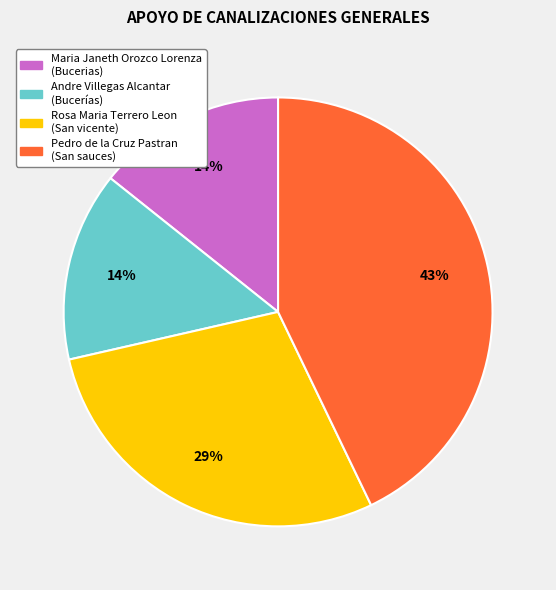

To the nearest percent, what portion does Rosa Maria Terrero Leon represent?

29%